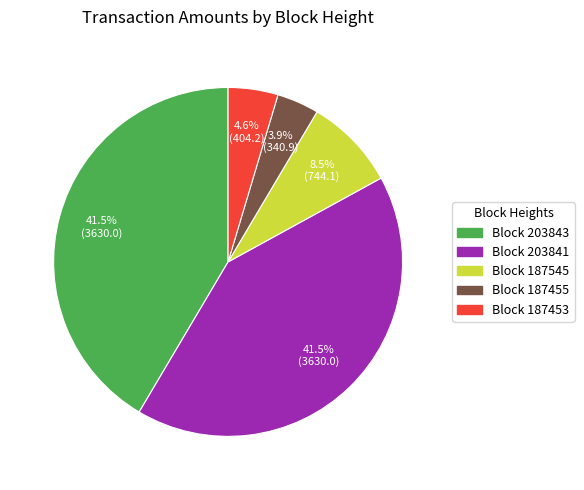

To the nearest percent, what is the difference between the largest and smallest slice percentages?

38%